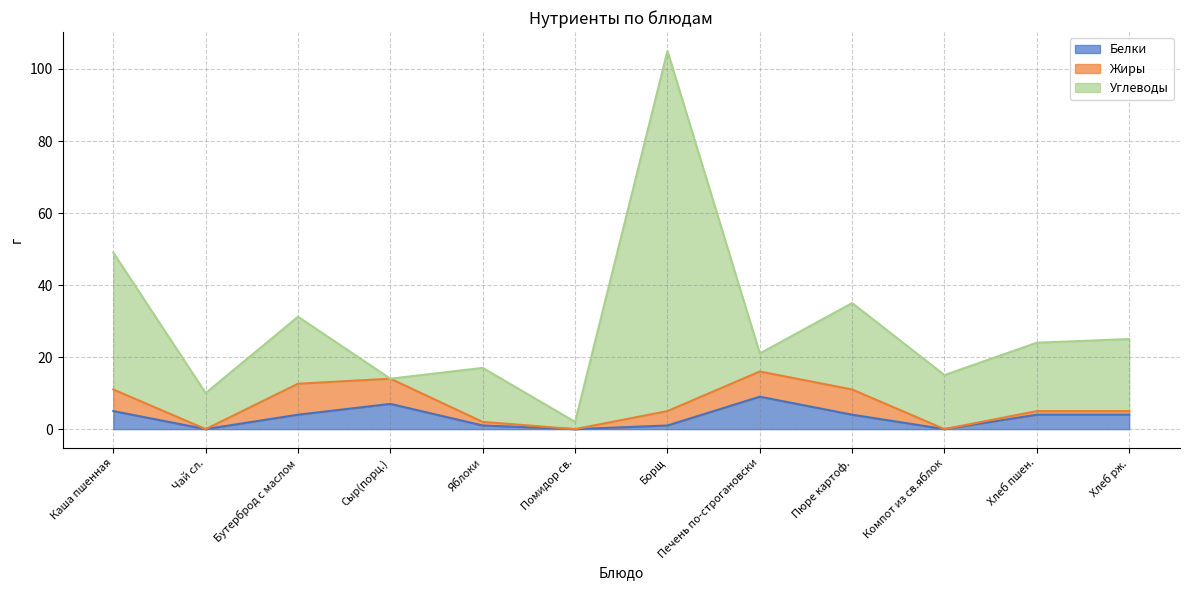

How many data points in Углеводы are less than 18?

6